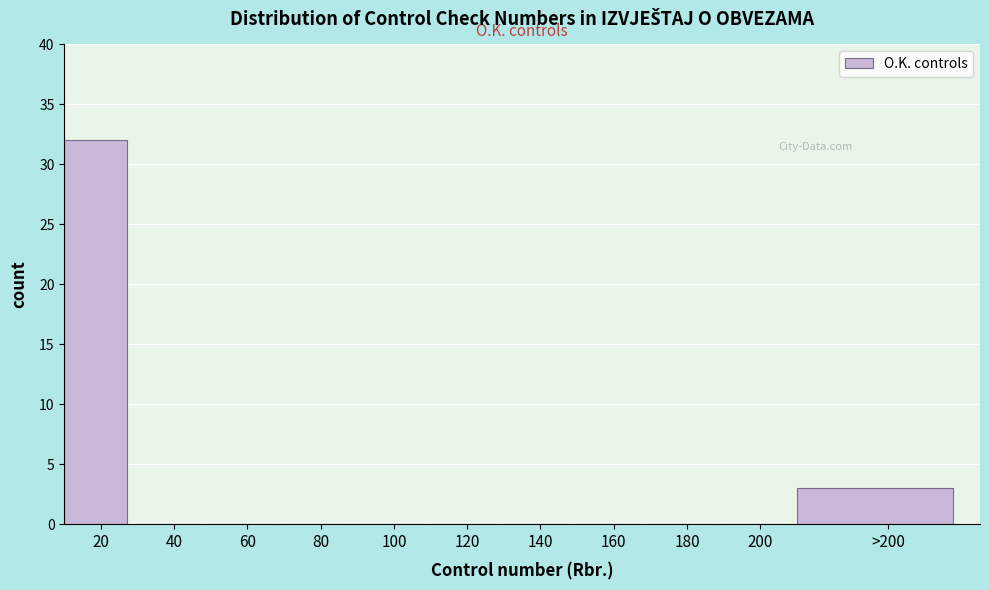

Reading right to left, extract all data points from this chart.

>200=3	200=0	180=0	160=0	140=0	120=0	100=0	80=0	60=0	40=0	20=32